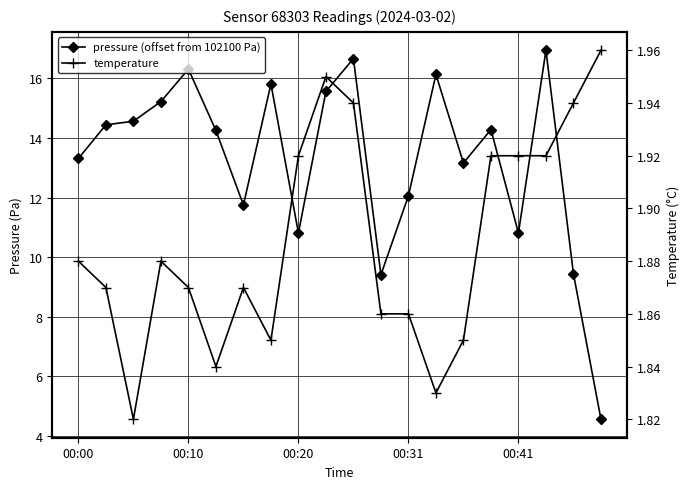

Between 6 and 16, which series saw the biggest shift?

pressure (offset from 102100 Pa)